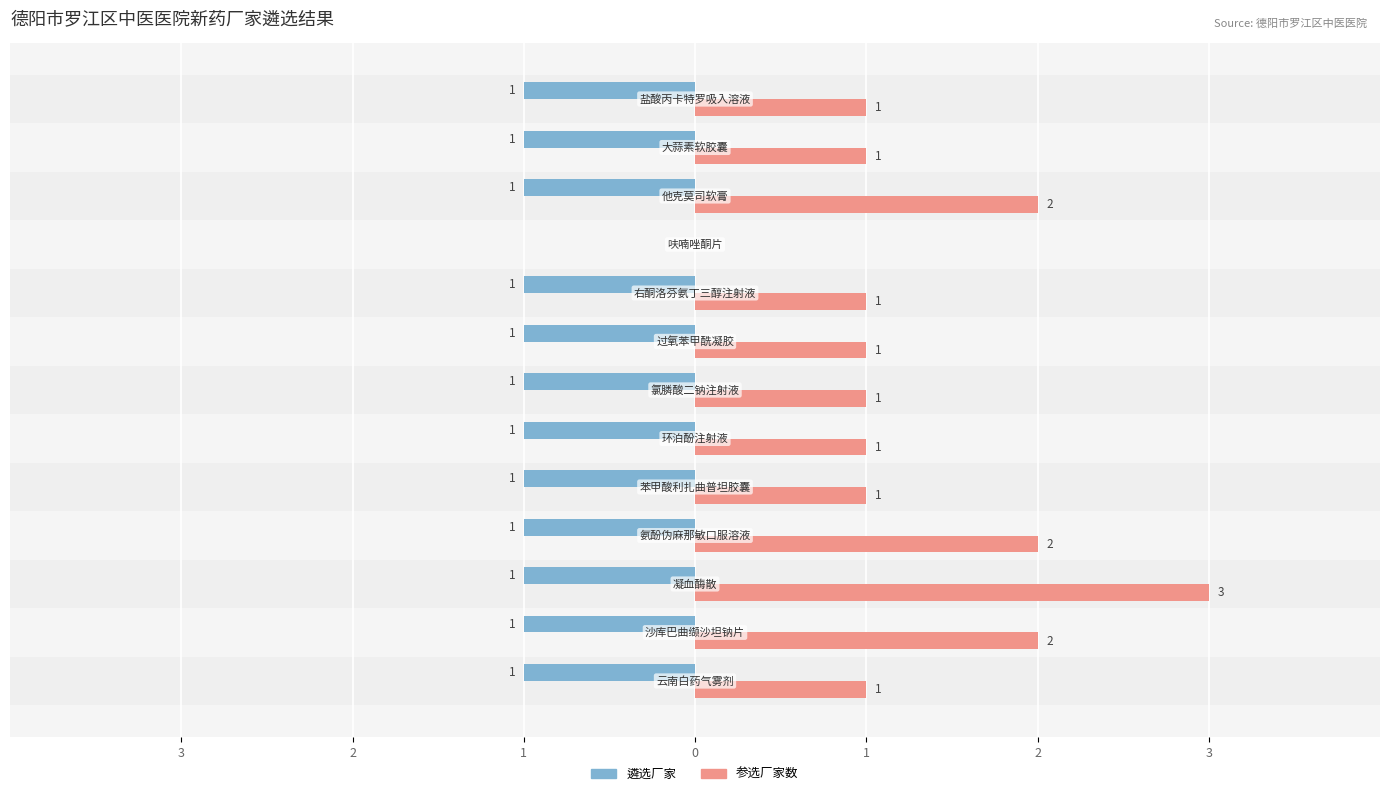

What are all the series names shown in the legend?

遴选厂家, 参选厂家数